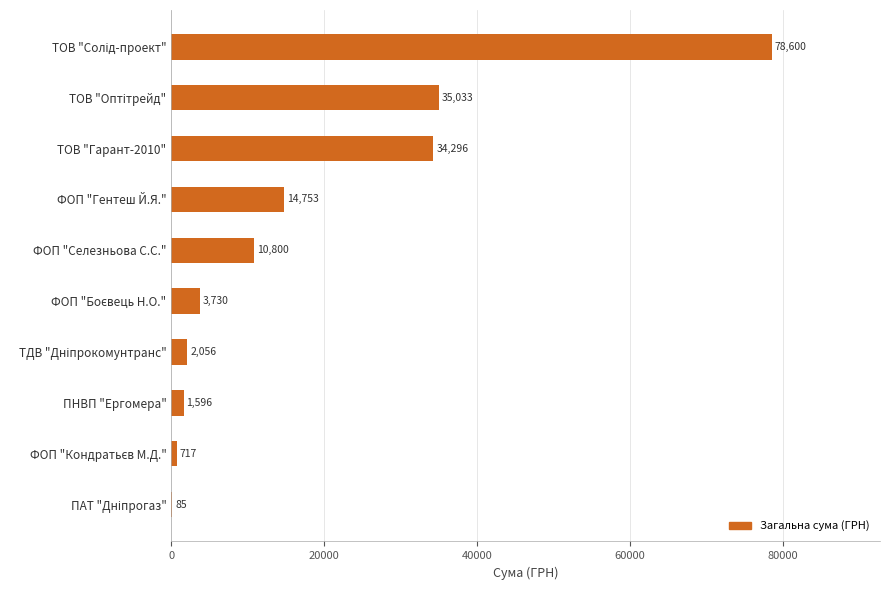

What is the maximum value shown in the chart?

78600.0